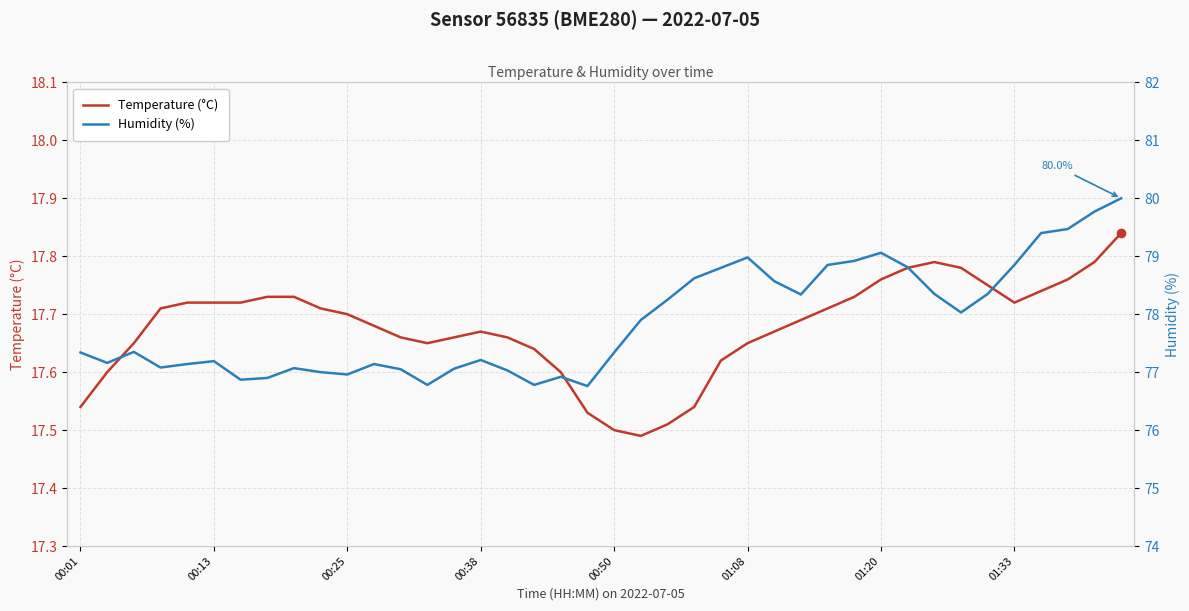

True or false: Temperature (°C) has a value of 17.7 at 00:25.

True